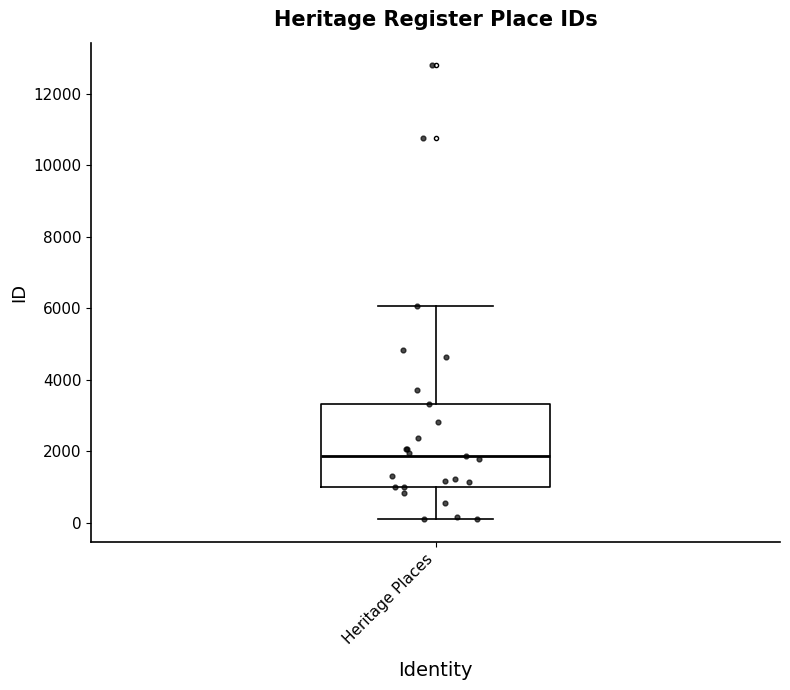

Transcribe this box plot: give where the median line is, the range the box spans, and where the two whiskers end, as read against the y-axis. The values are not printed on the chart, so give them approximately, as read against the axis.

median 1800, box 1000 to 3400, whiskers 0 to 6000